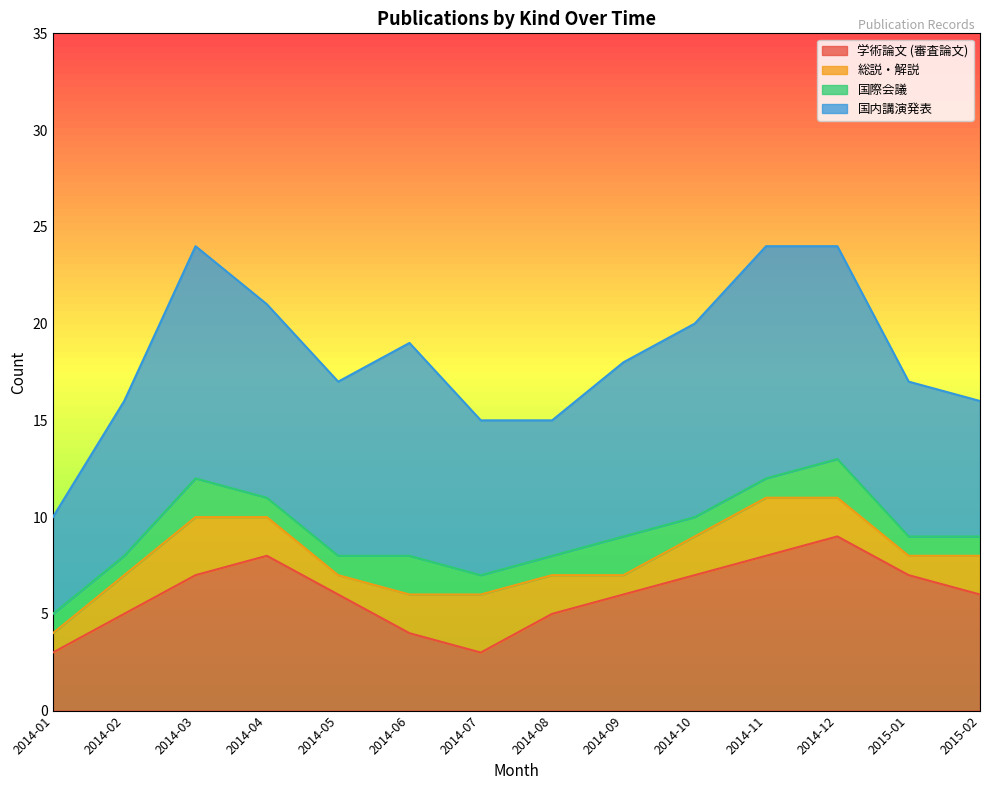

List the labels in order of 学術論文 (審査論文) value, largest first.

2014-12, 2014-04, 2014-11, 2014-03, 2014-10, 2015-01, 2014-05, 2014-09, 2015-02, 2014-02, 2014-08, 2014-06, 2014-01, 2014-07